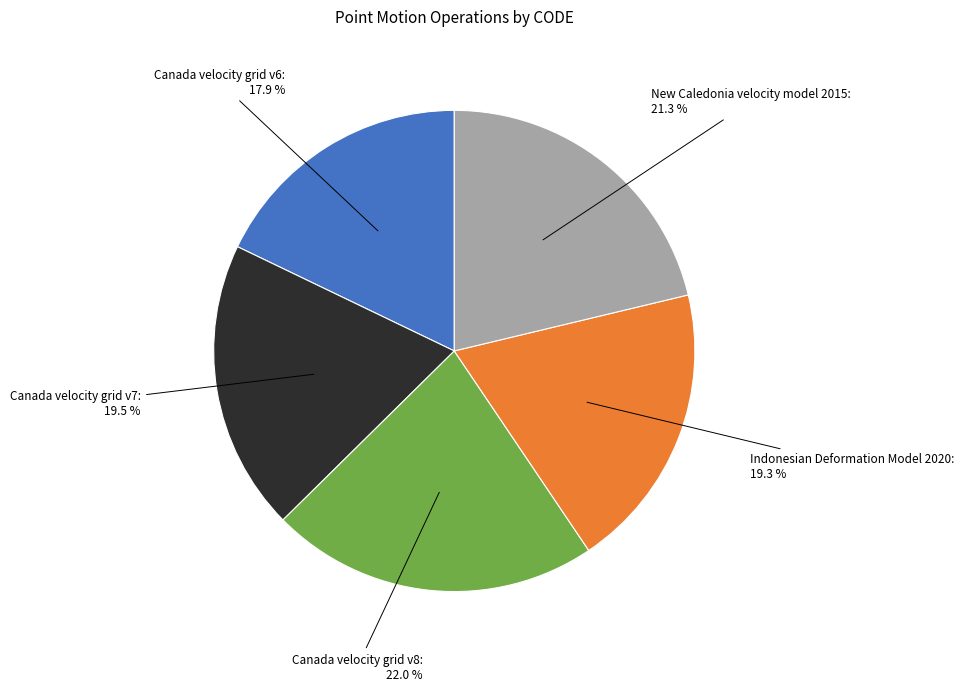

Does any single category account for the majority?

No